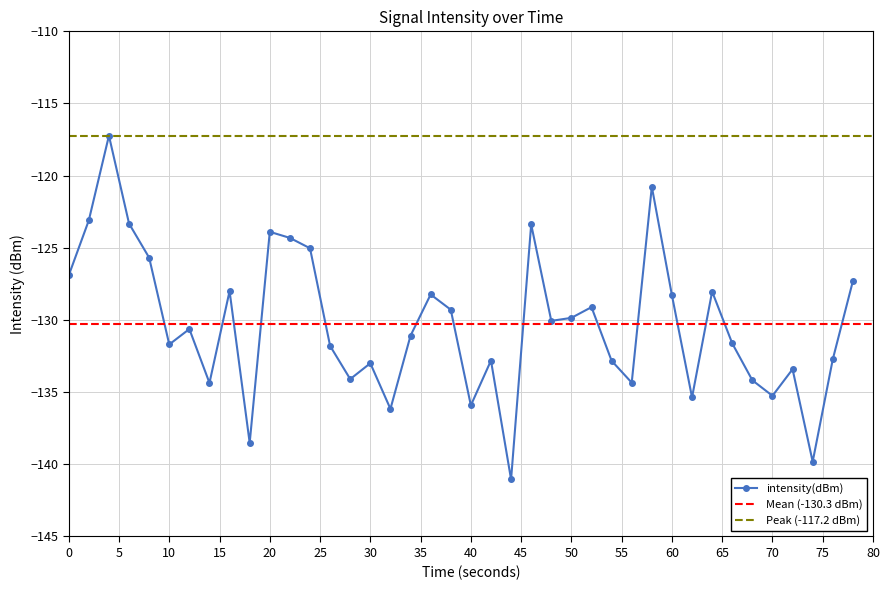

Reading left to right, list all the values displayed in this chart.

-126.9	-123.1	-117.2	-123.3	-125.7	-131.7	-130.6	-134.4	-128.0	-138.5	-123.9	-124.3	-125.0	-131.8	-134.1	-133.0	-136.2	-131.1	-128.2	-129.3	-135.9	-132.8	-141.0	-123.4	-130.1	-129.9	-129.1	-132.8	-134.3	-120.8	-128.3	-135.4	-128.0	-131.6	-134.2	-135.3	-133.4	-139.8	-132.7	-127.3